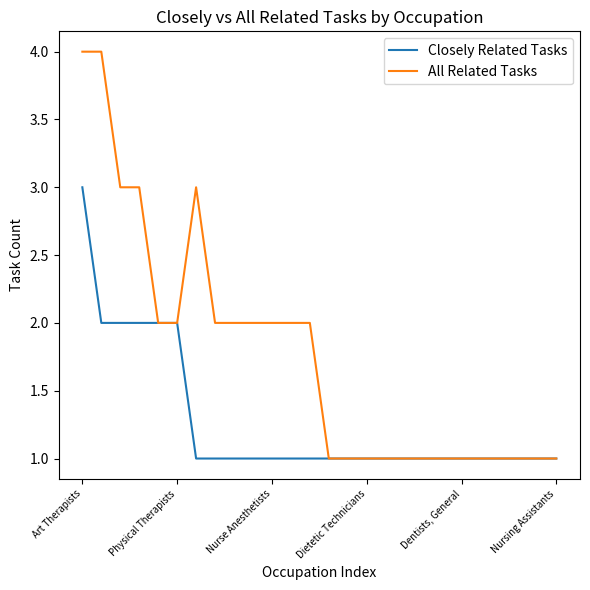

What is the difference between the second highest and second lowest values in the All Related Tasks series?

3